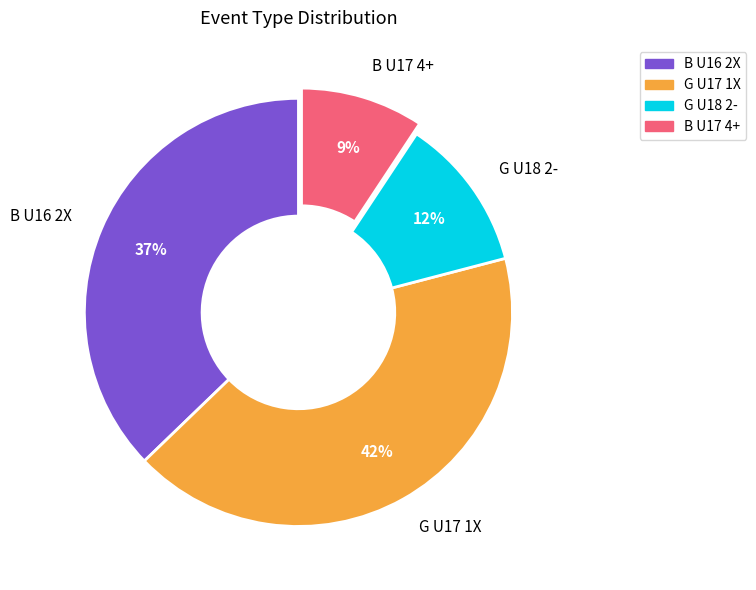

What is the largest slice in the pie chart?

G U17 1X